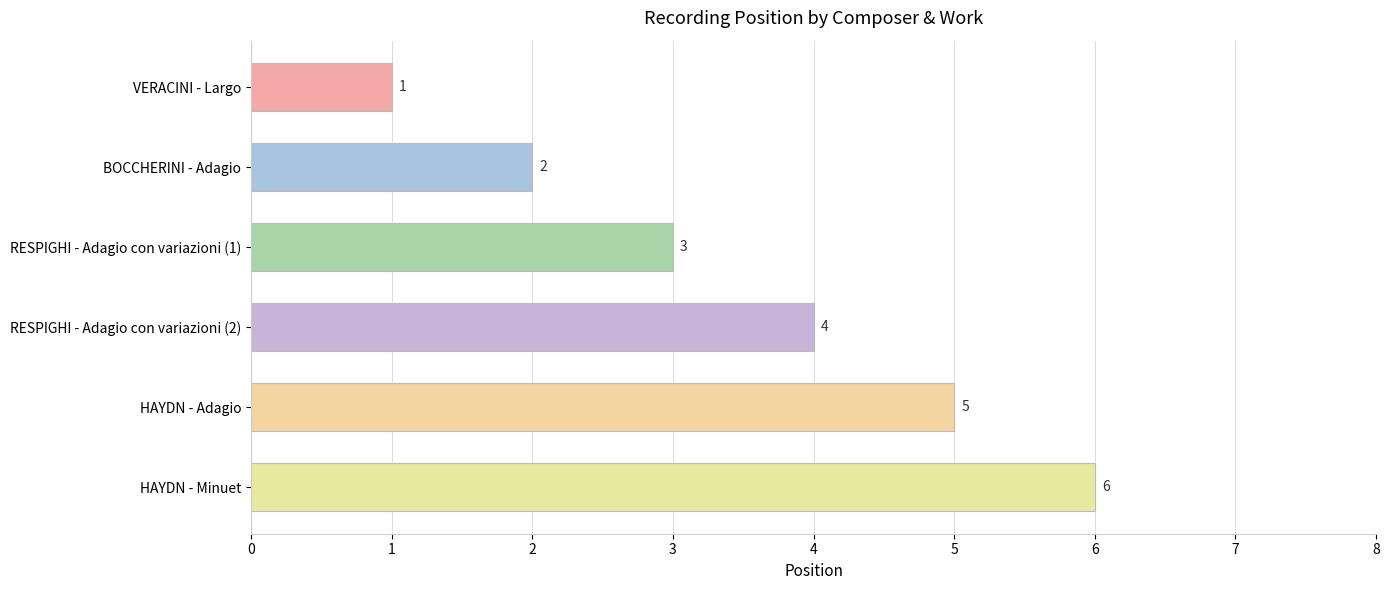

Where is the data nearest to the value 3?

RESPIGHI - Adagio con variazioni (1)